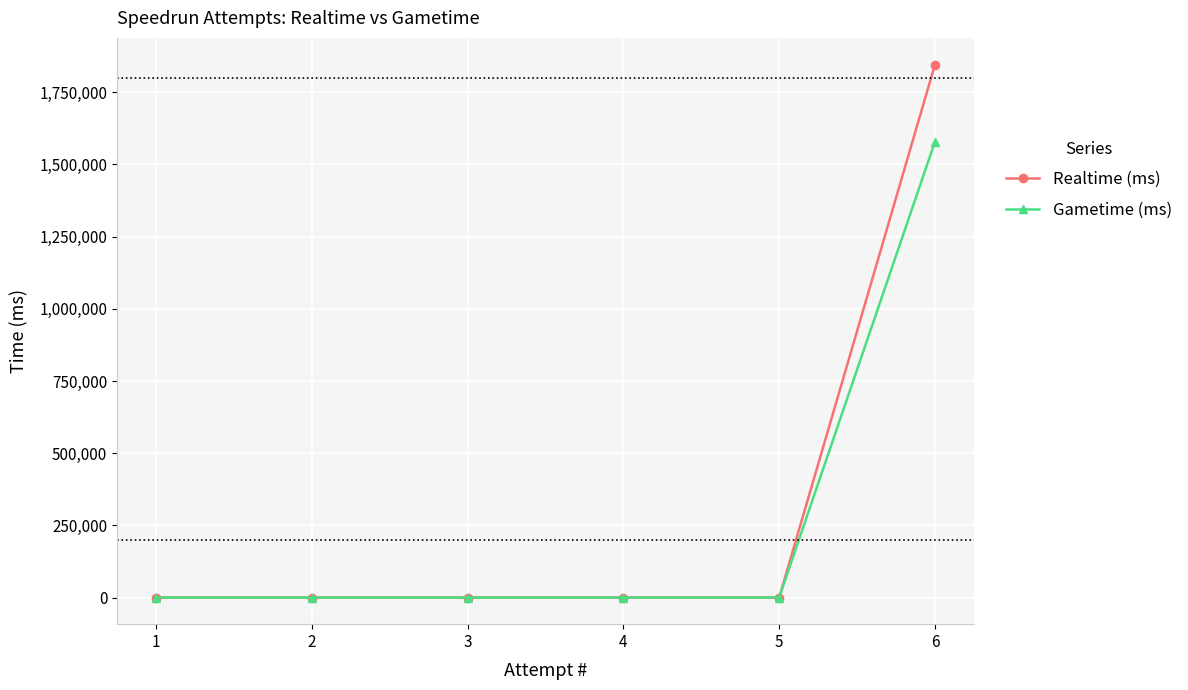

What is the greatest value displayed?

1846049